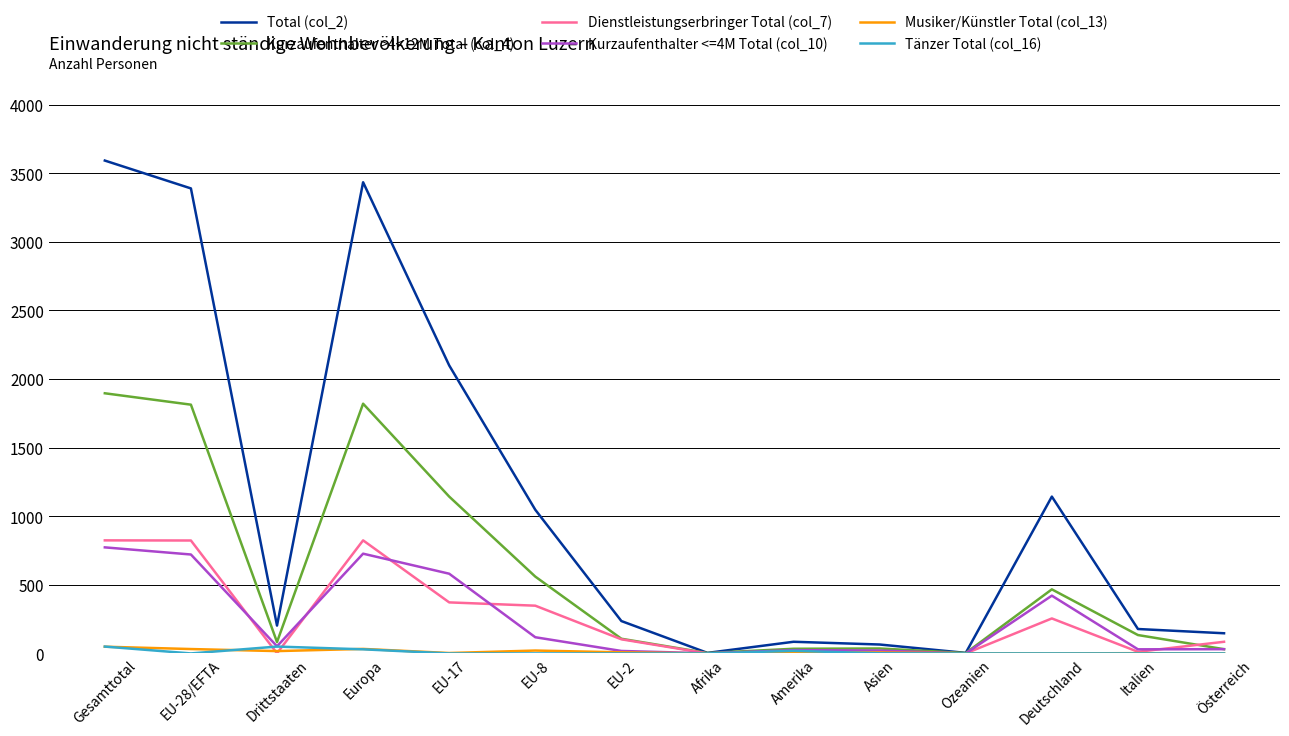

The value of Kurzaufenthalter >4<12M Total (col_4) at Gesamttotal is 1896. True or false?

True